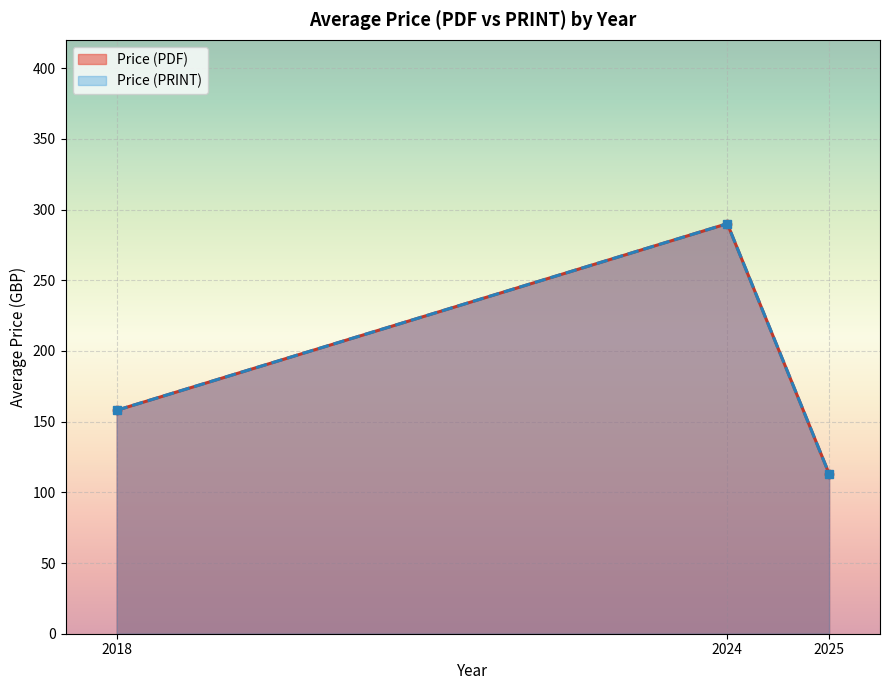

True or false: Price (PDF) and Price (PRINT) cross at least once.

False